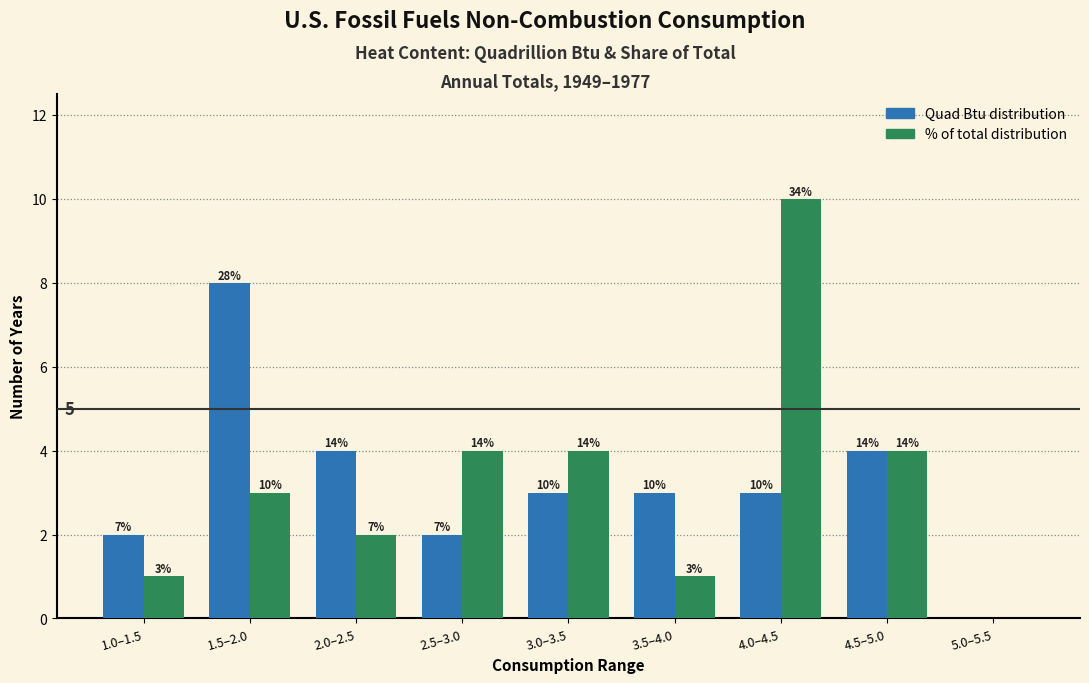

Are the bars grouped side by side (vs. stacked)?

Yes